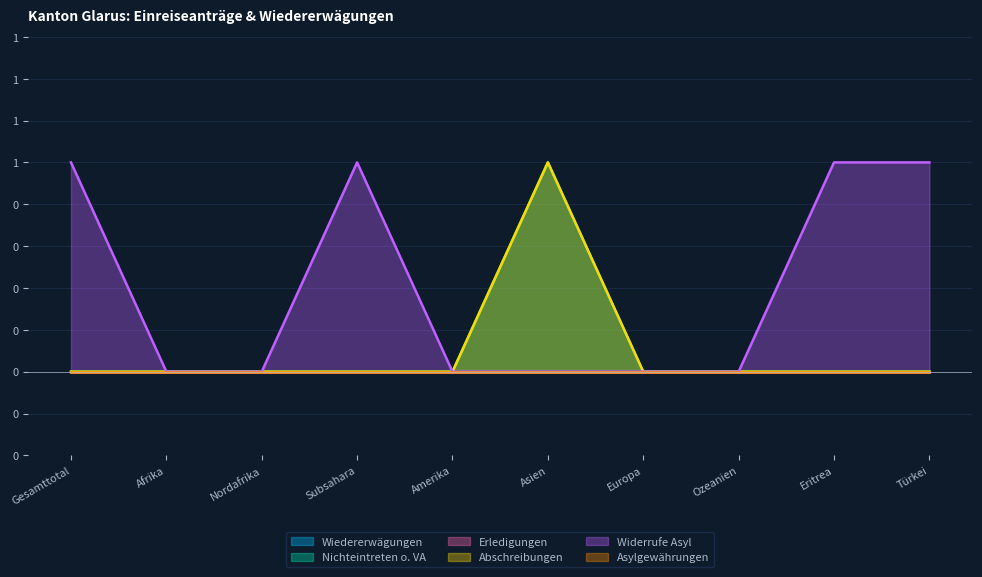

The value of Nichteintreten o. VA at Afrika is 1. True or false?

False